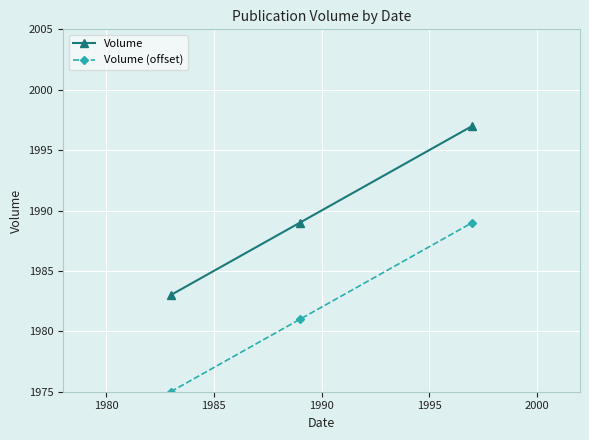

What is the value of the Volume point at the 1st from the left?

1983